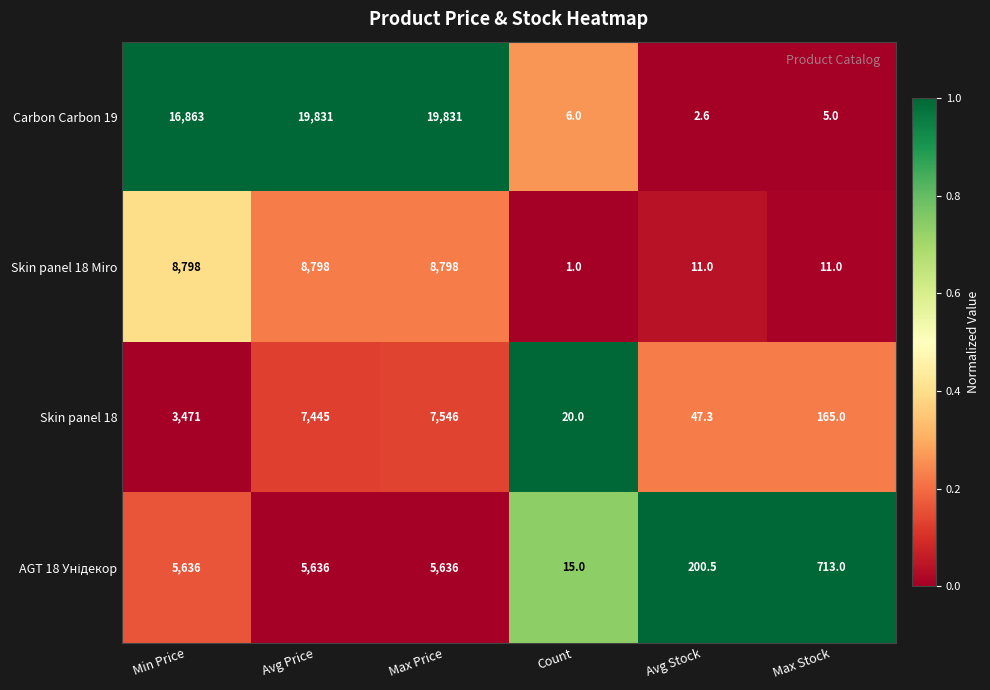

What is the difference between the maximum and minimum values in the Skin panel 18 Miro series?

8797.0